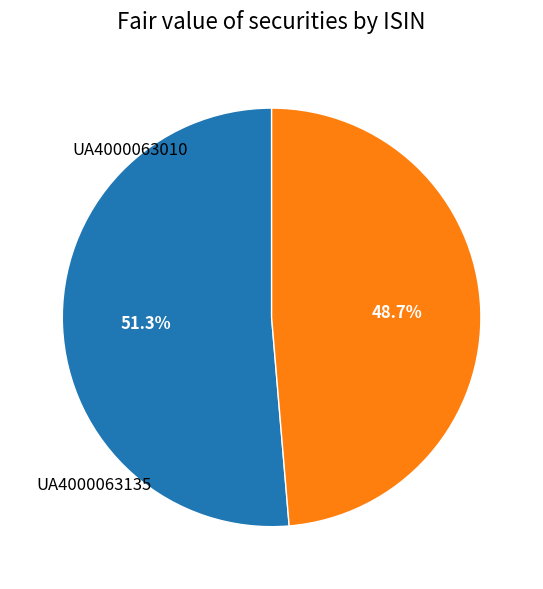

Does any single category account for the majority?

Yes